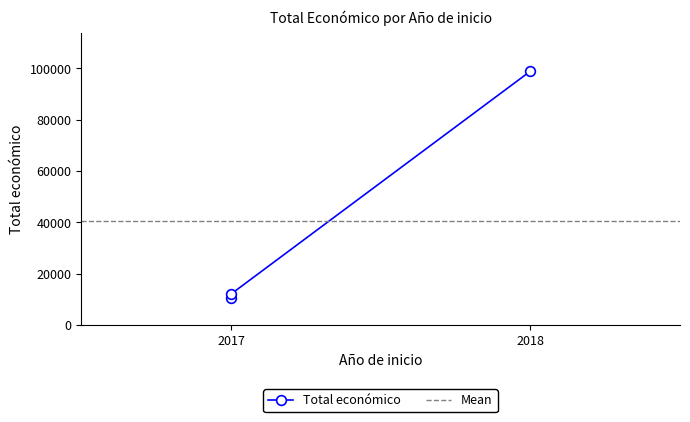

What is the approximate value at 2017, to the nearest 50?

12000